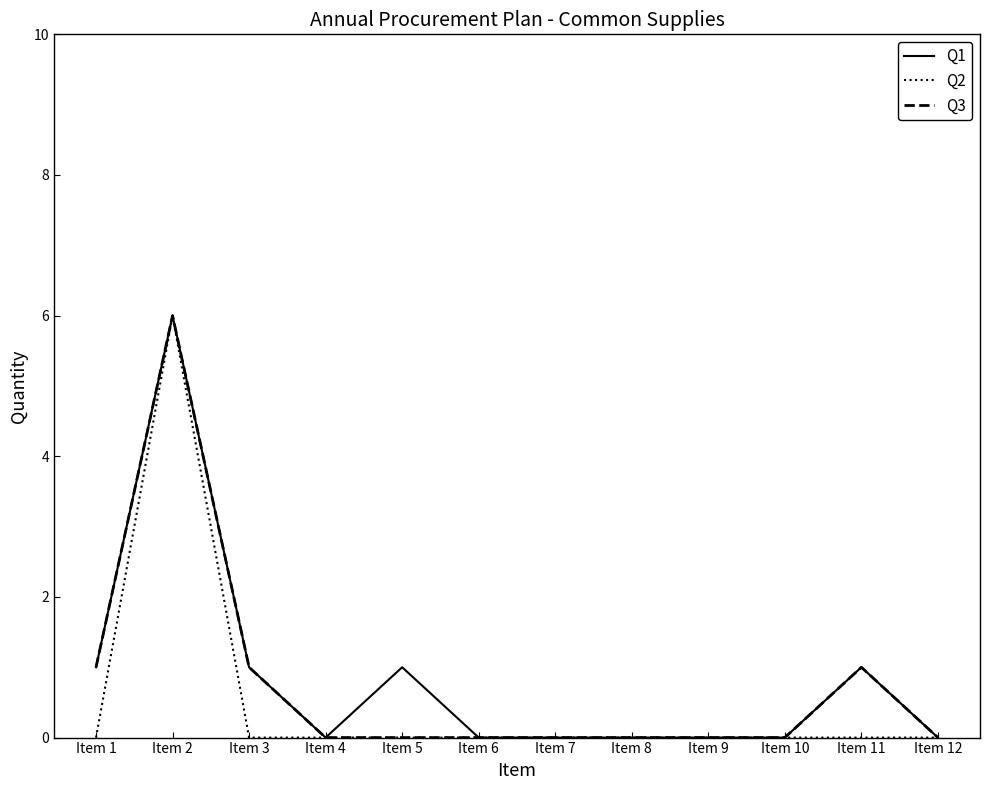

Which series changed the most between Item 2 and Item 3?

Q2